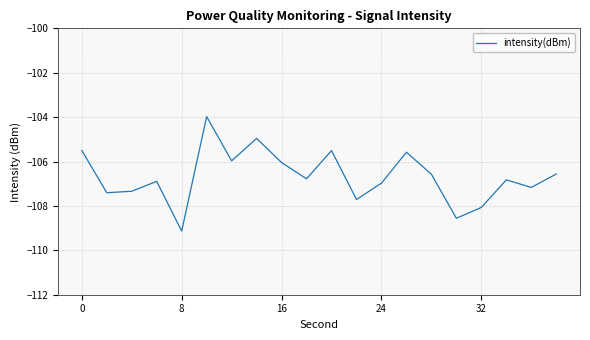

What is the maximum value shown in the chart?

-104.0